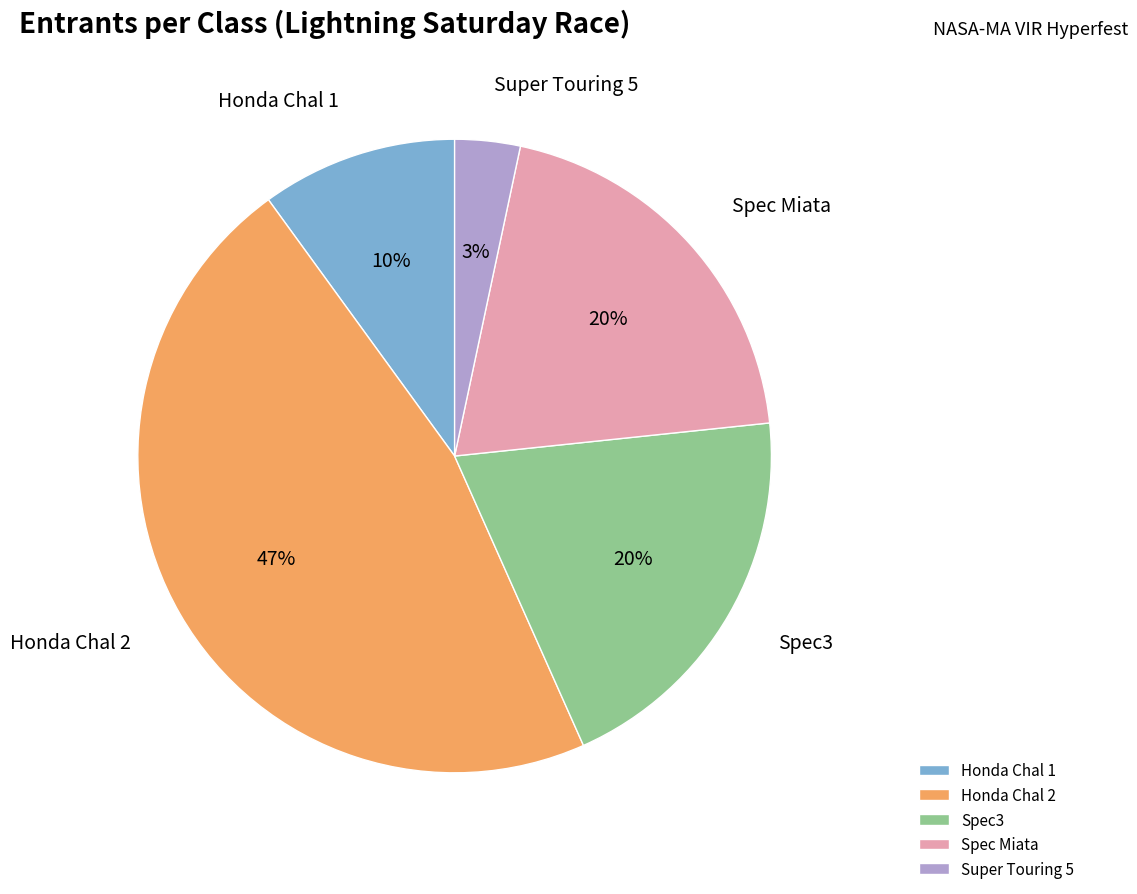

Is it true that Spec3 is 20% of the pie?

True